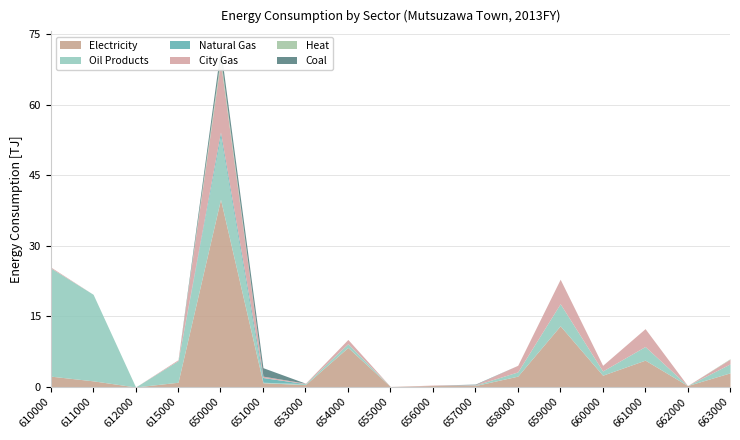

How many positive values does the City Gas series have?

13